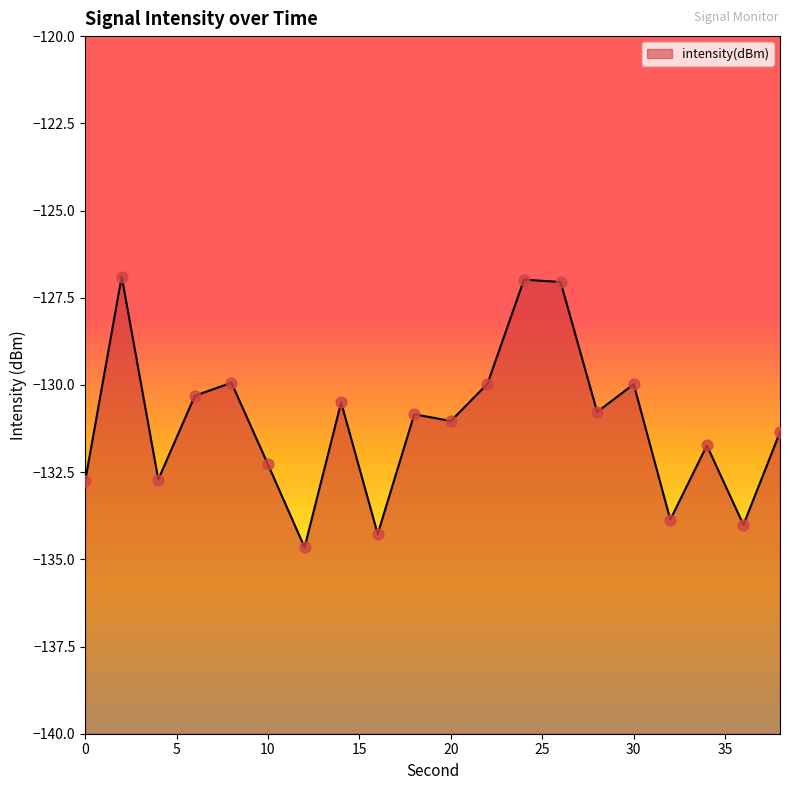

Which has a higher value, 24 or 0?

24